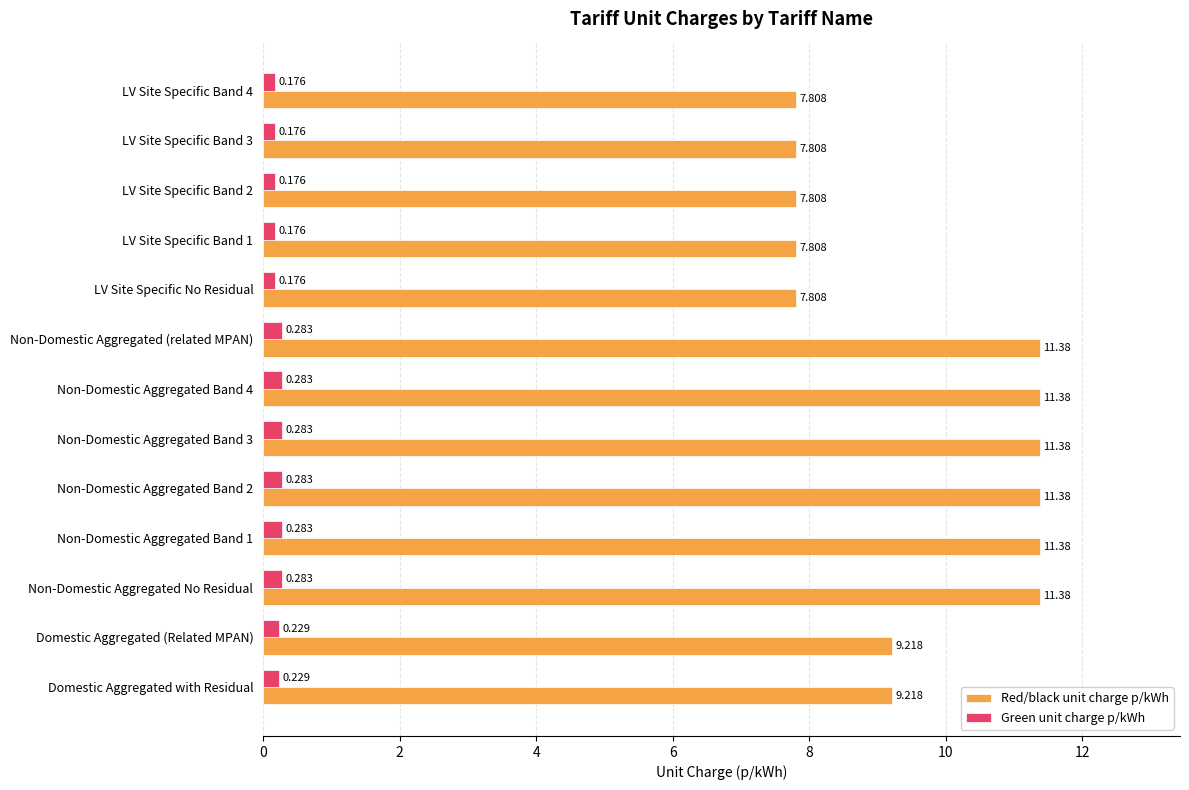

List the series in order of their peak value, lowest first.

Green unit charge p/kWh, Red/black unit charge p/kWh